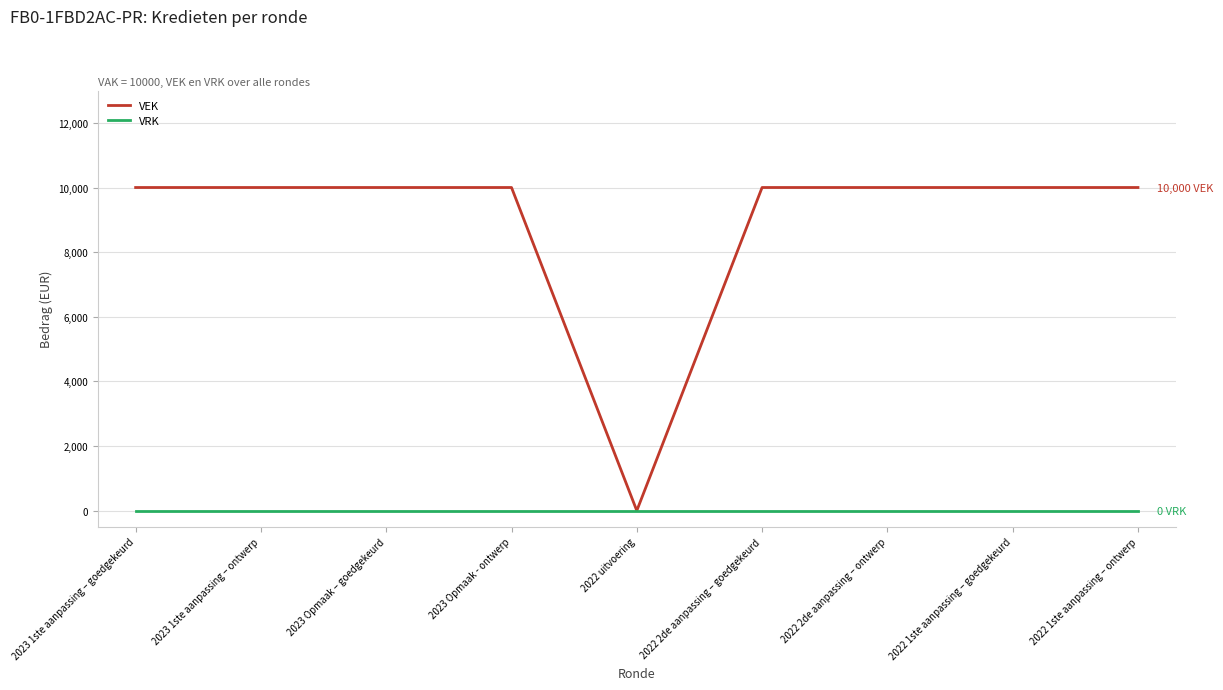

Reading left to right, what are all the values shown in this chart?

VEK: 10000	10000	10000	10000	0	10000	10000	10000	10000
VRK: 0	0	0	0	0	0	0	0	0